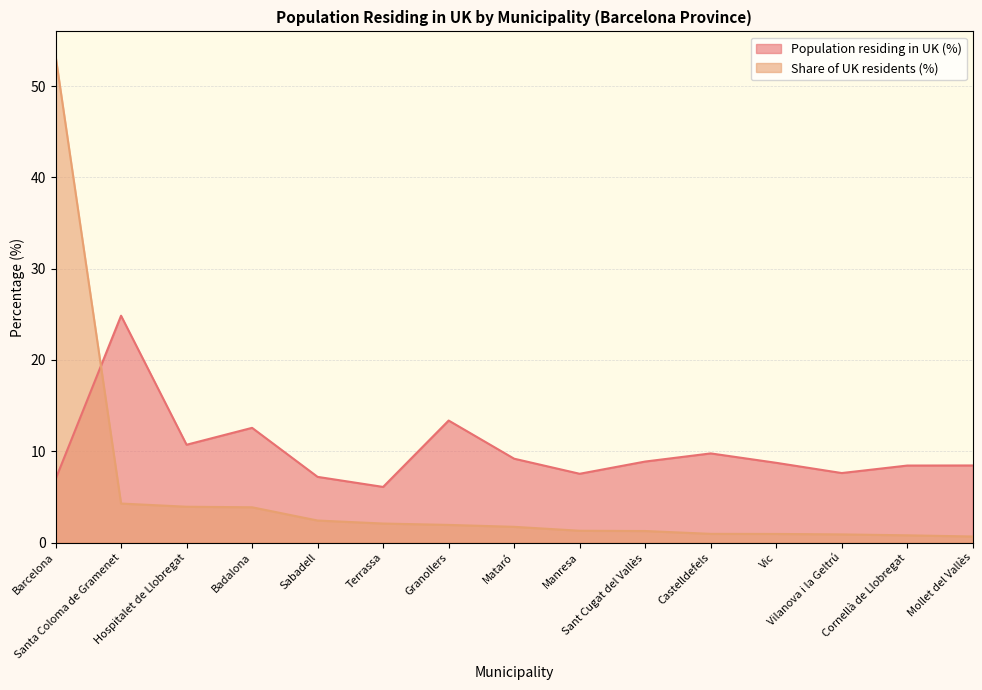

The Share of UK residents (%) series shows 1.3 at Terrassa. True or false?

False